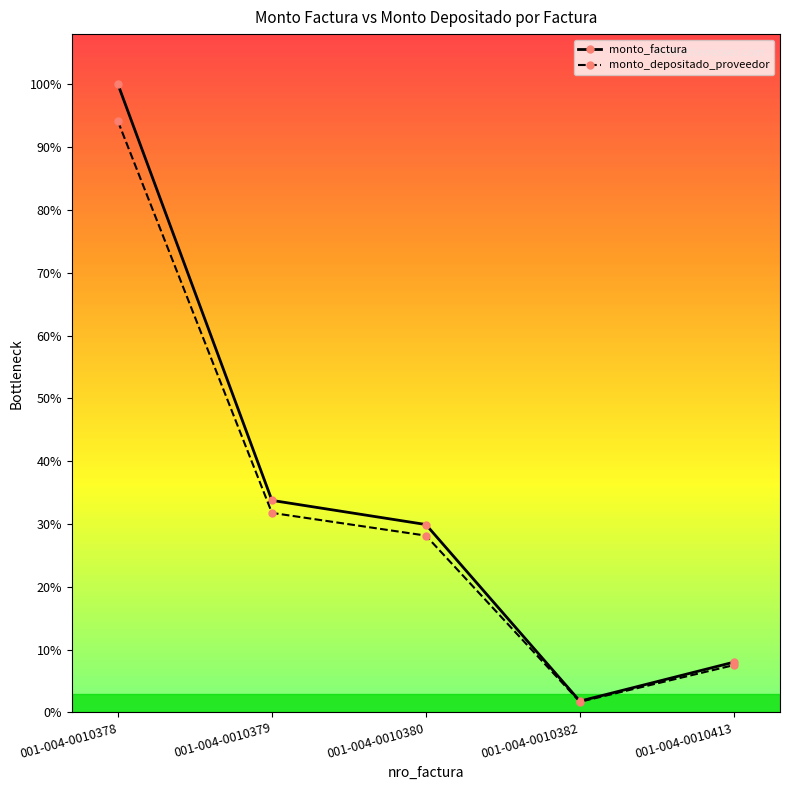

Reading right to left, extract all data points from this chart.

monto_factura: 001-004-0010413=2383000	001-004-0010382=532000	001-004-0010380=8919000	001-004-0010379=10065500	001-004-0010378=29822500
monto_depositado_proveedor: 001-004-0010413=2242510	001-004-0010382=500636	001-004-0010380=8393186	001-004-0010379=9472092	001-004-0010378=28064328